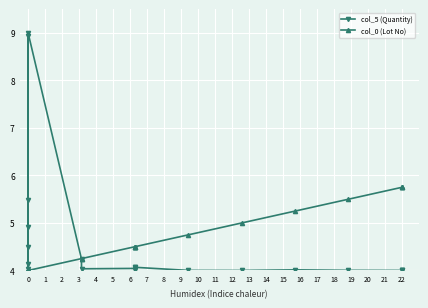

What value does the col_5 (Quantity) series have at 22?

4.0